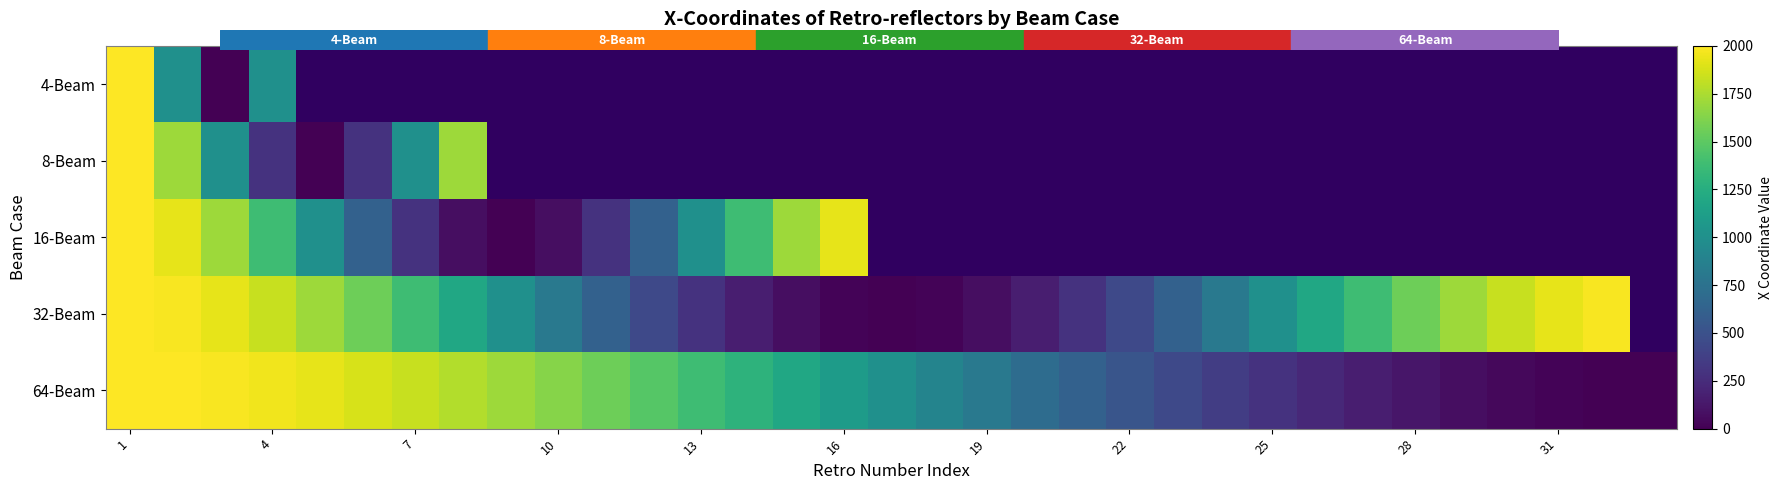

How many data points in 64-Beam are less than 1000?

16